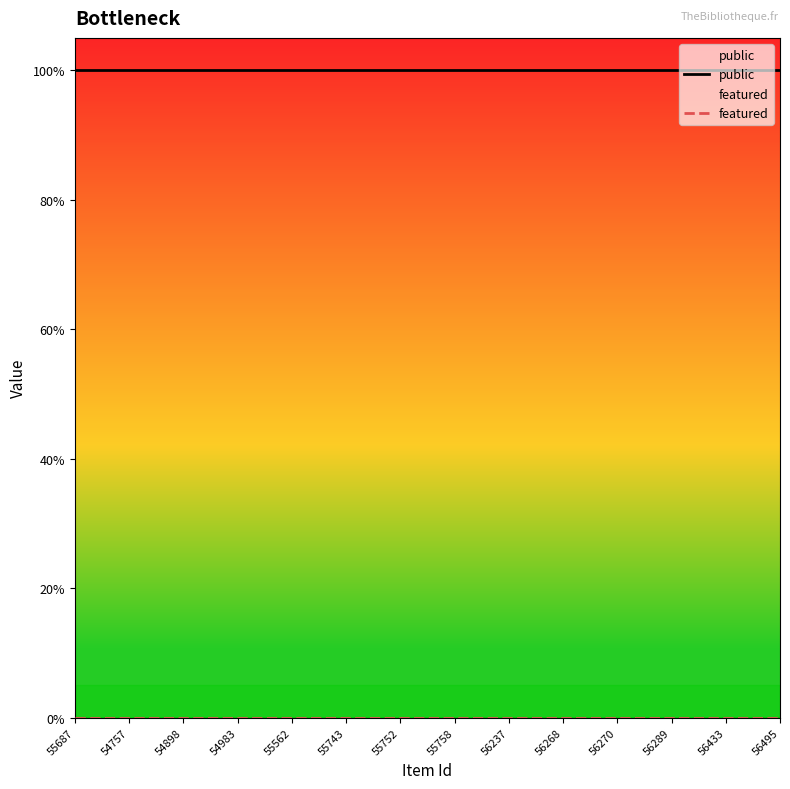

True or false: featured has more than 2 points higher than both neighbors.

False